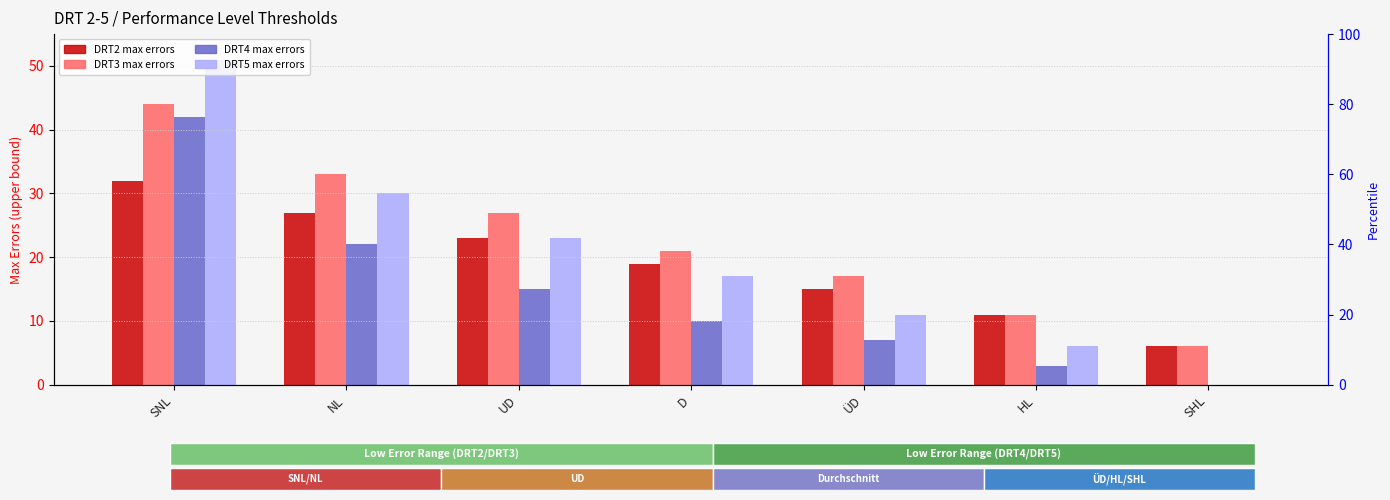

True or false: DRT4 max errors has a value of 18 at D.

False